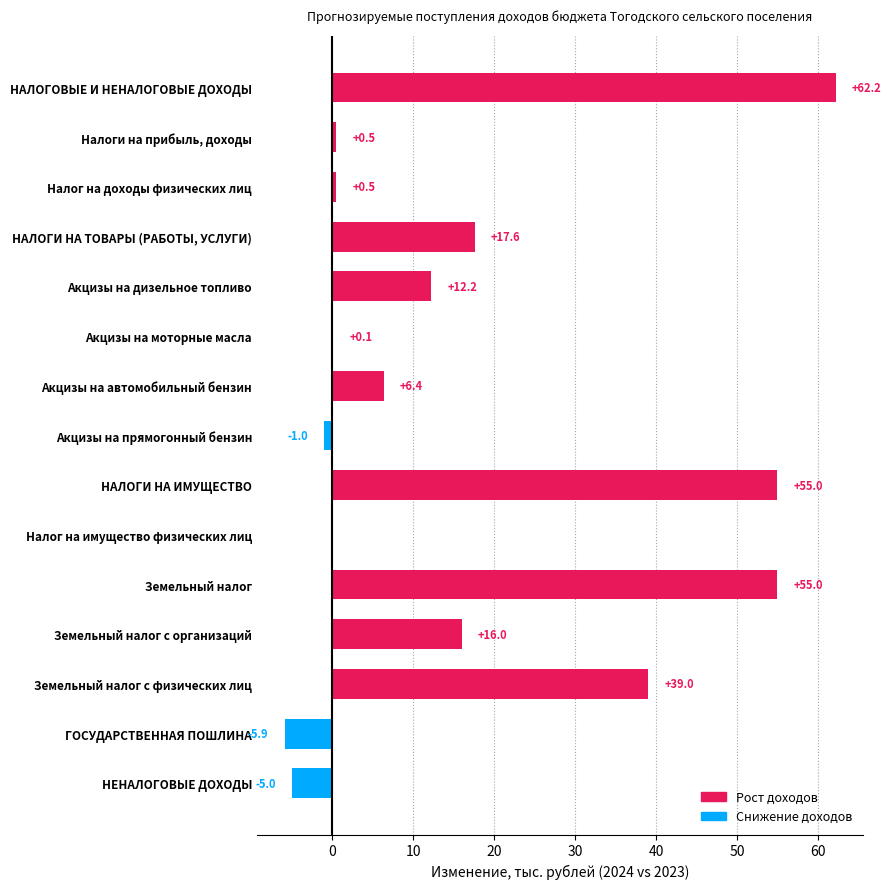

At which label is the value closest to 28?

НАЛОГИ НА ТОВАРЫ (РАБОТЫ, УСЛУГИ)